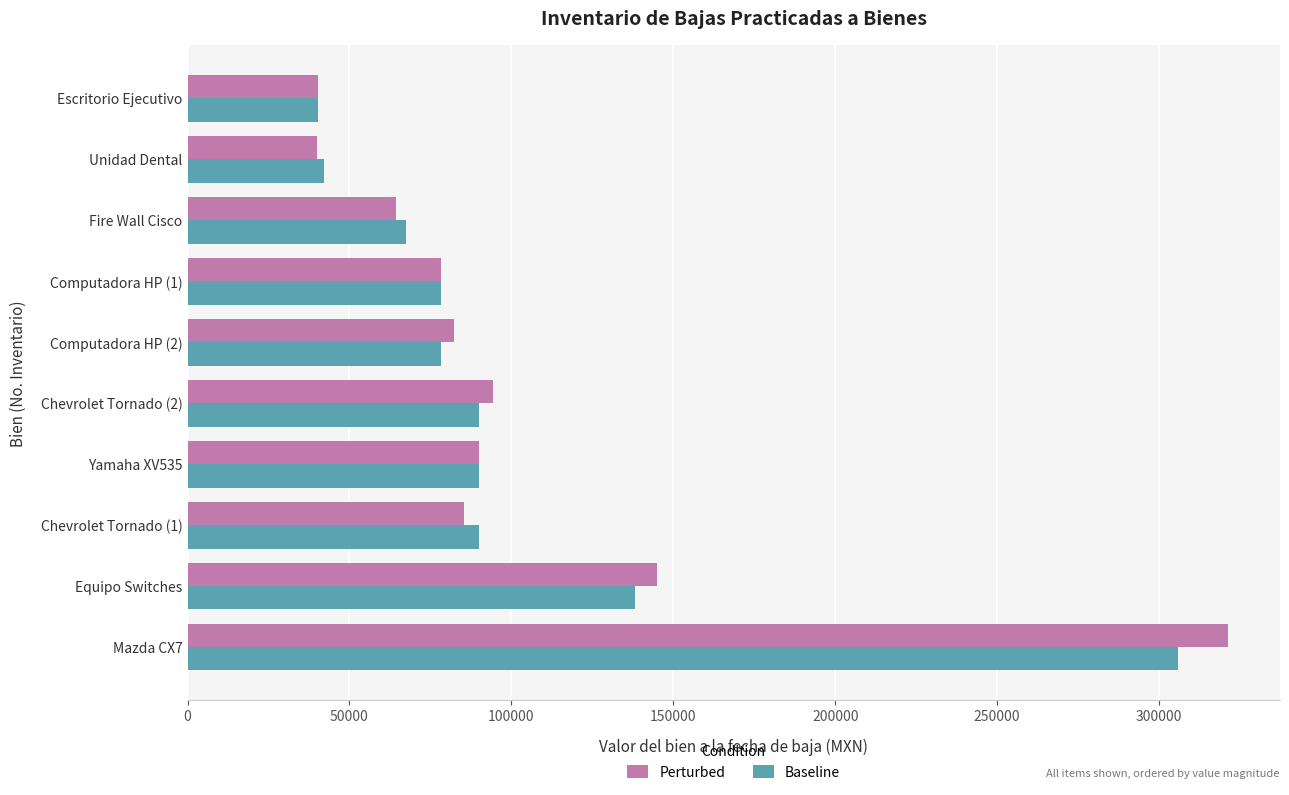

What is the greatest value displayed?

321289.5